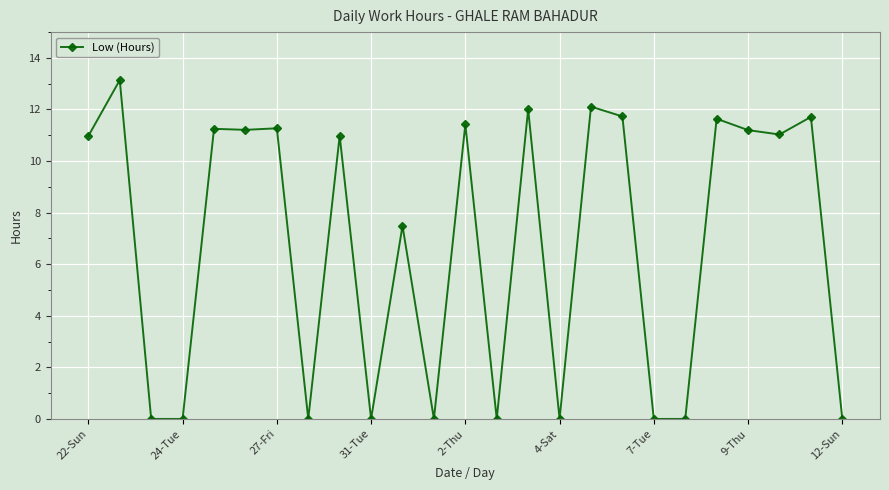

What is the difference between the second highest and minimum values?

12.1